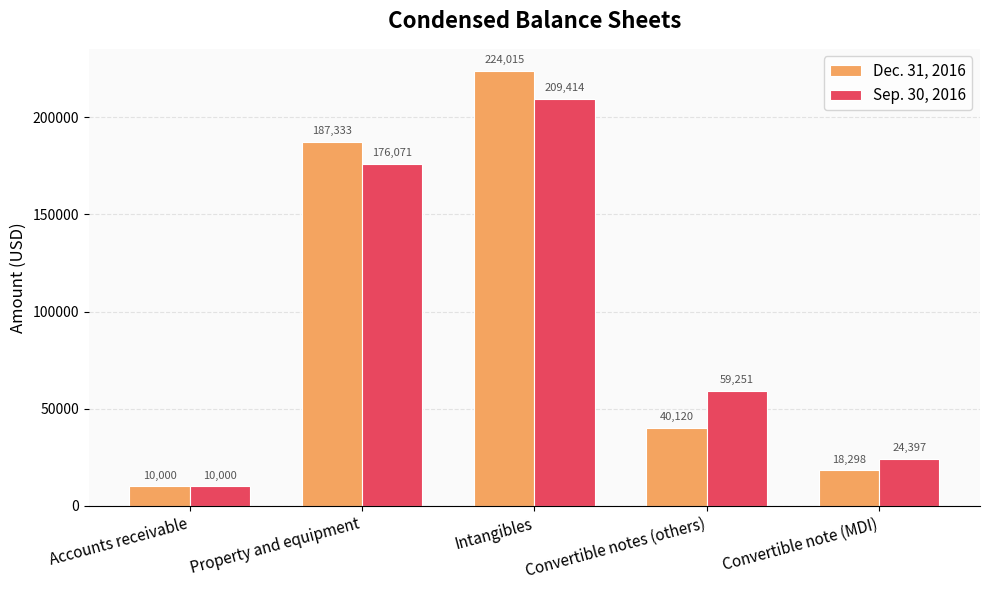

What is the value of the Sep. 30, 2016 bar at the 3rd from the left?

209414